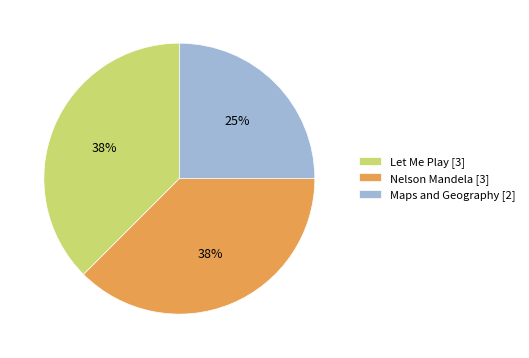

How many segments does this pie chart have?

3